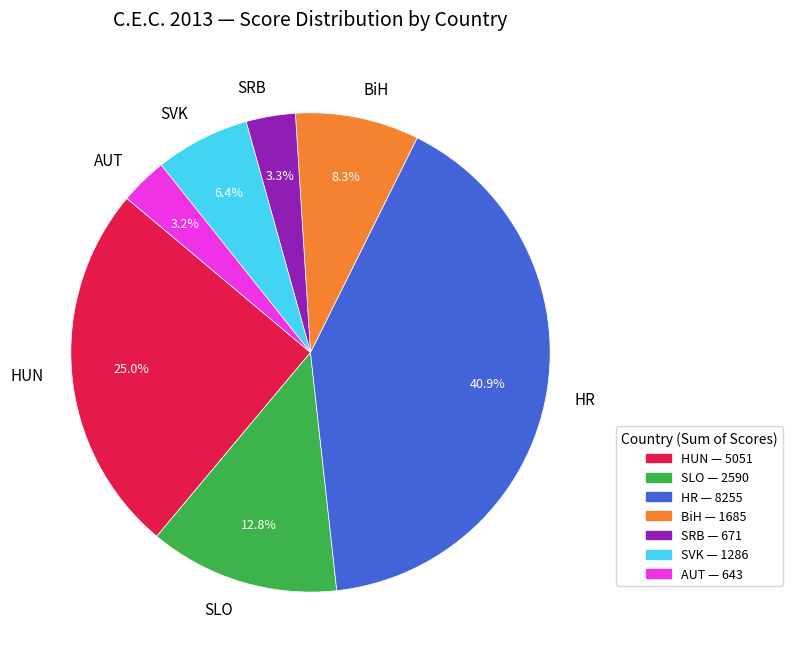

What percentage is NOT represented by SVK?

93.6%